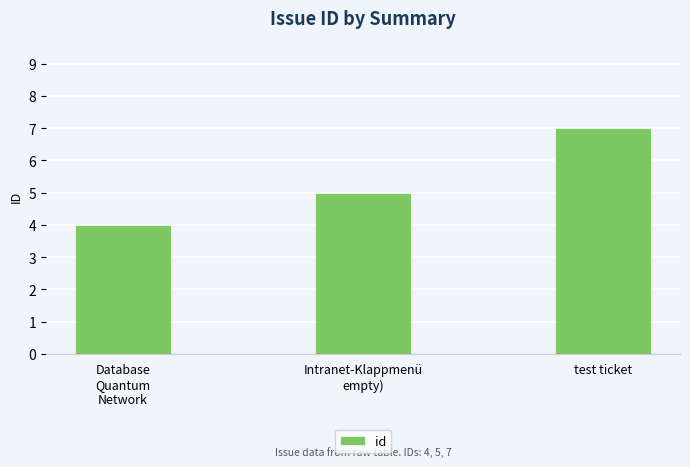

List the labels in order of value, smallest first.

Database
Quantum
Network, Intranet-Klappmenü
empty), test ticket